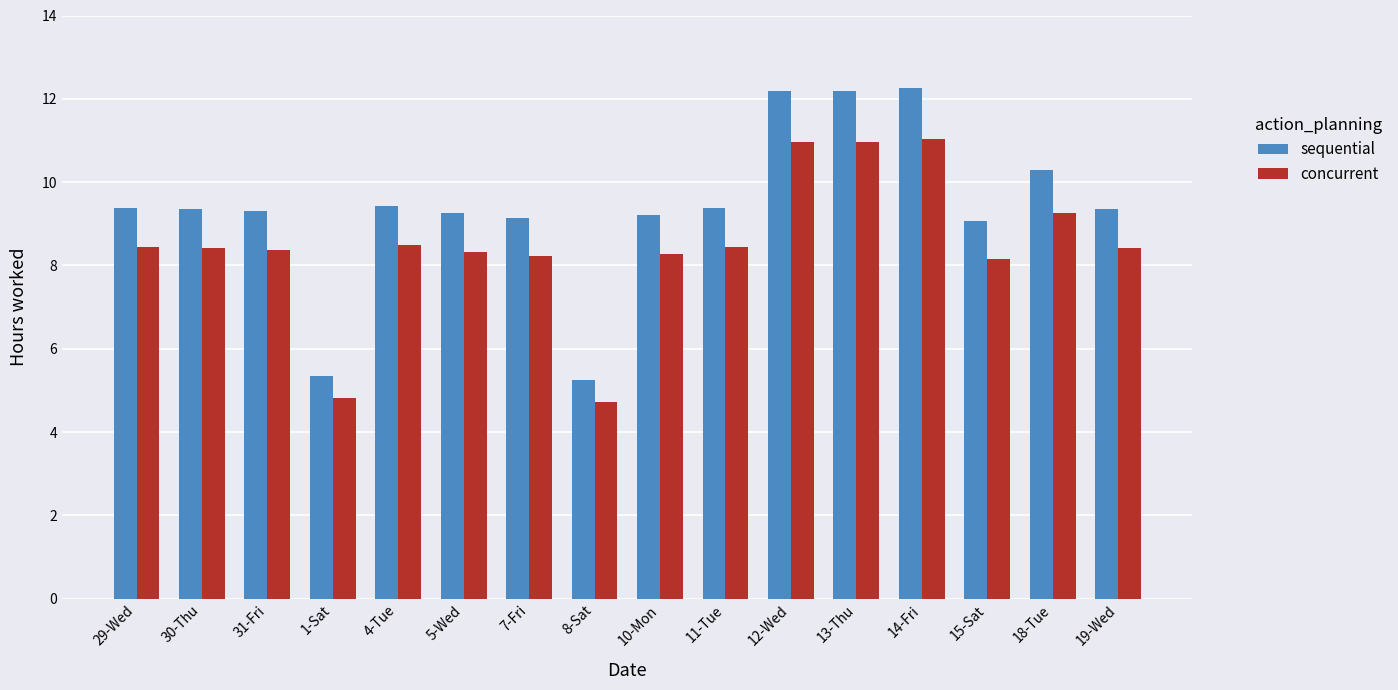

Which series has the largest total across all categories?

sequential